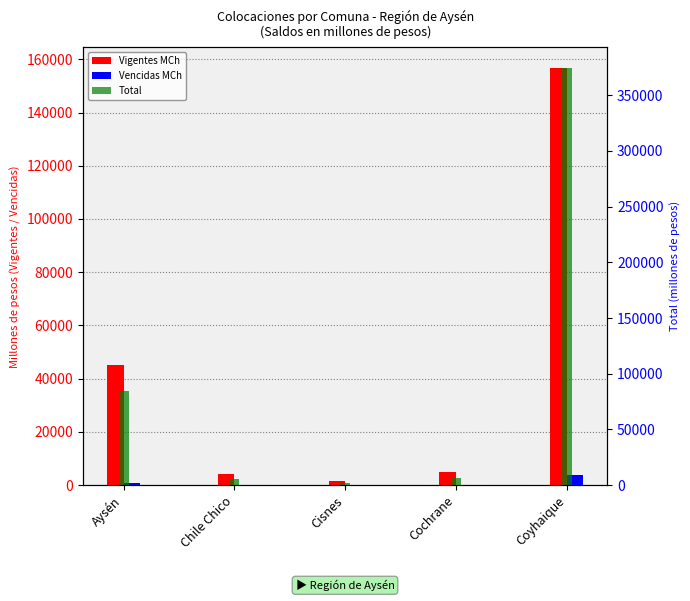

At which label does Vigentes MCh first exceed 4875?

Aysén